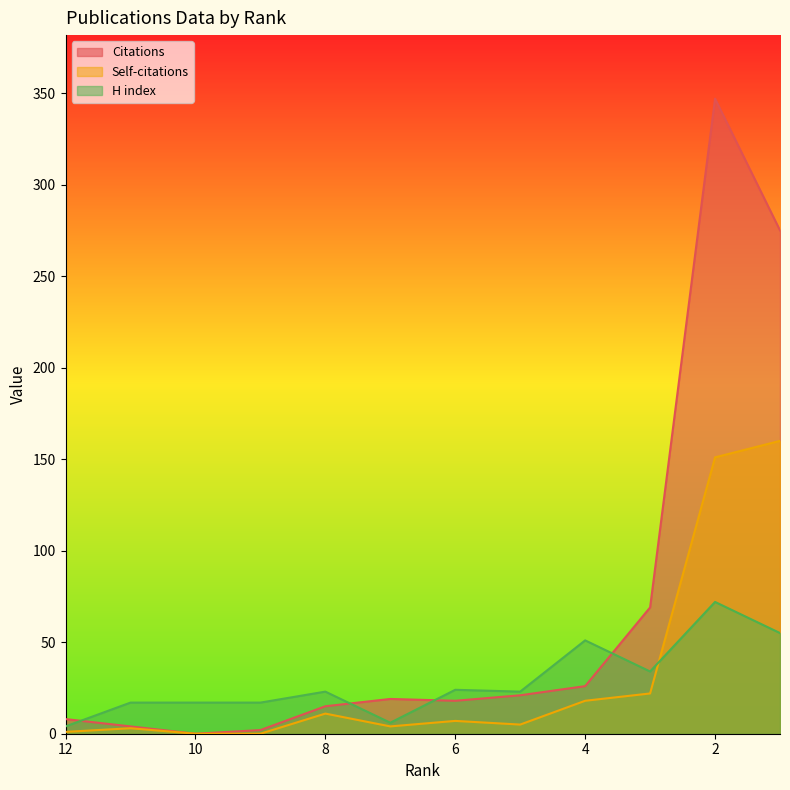

Which category has the lowest value across all series?

10